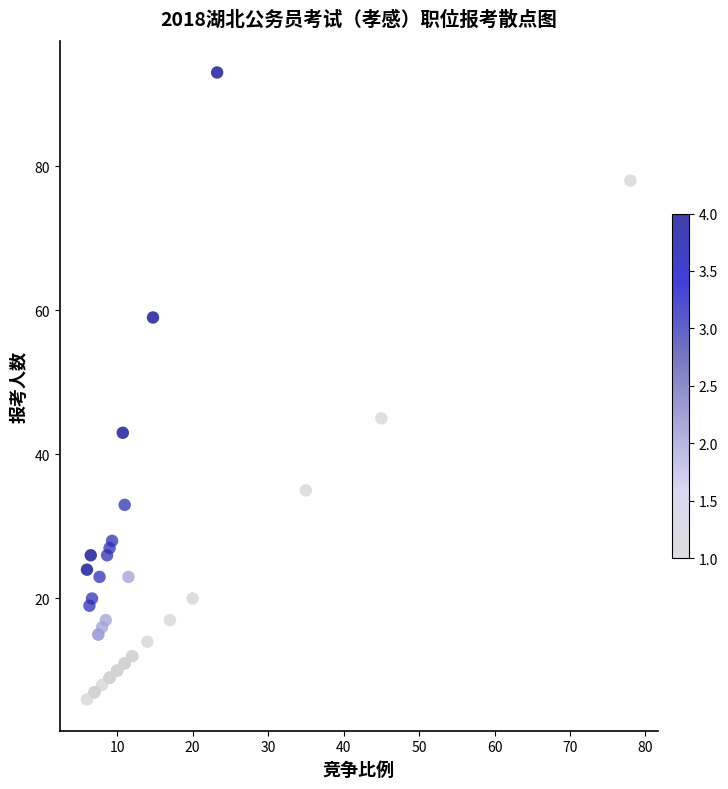

What Y value in the scatter plot is closest to 49?

45